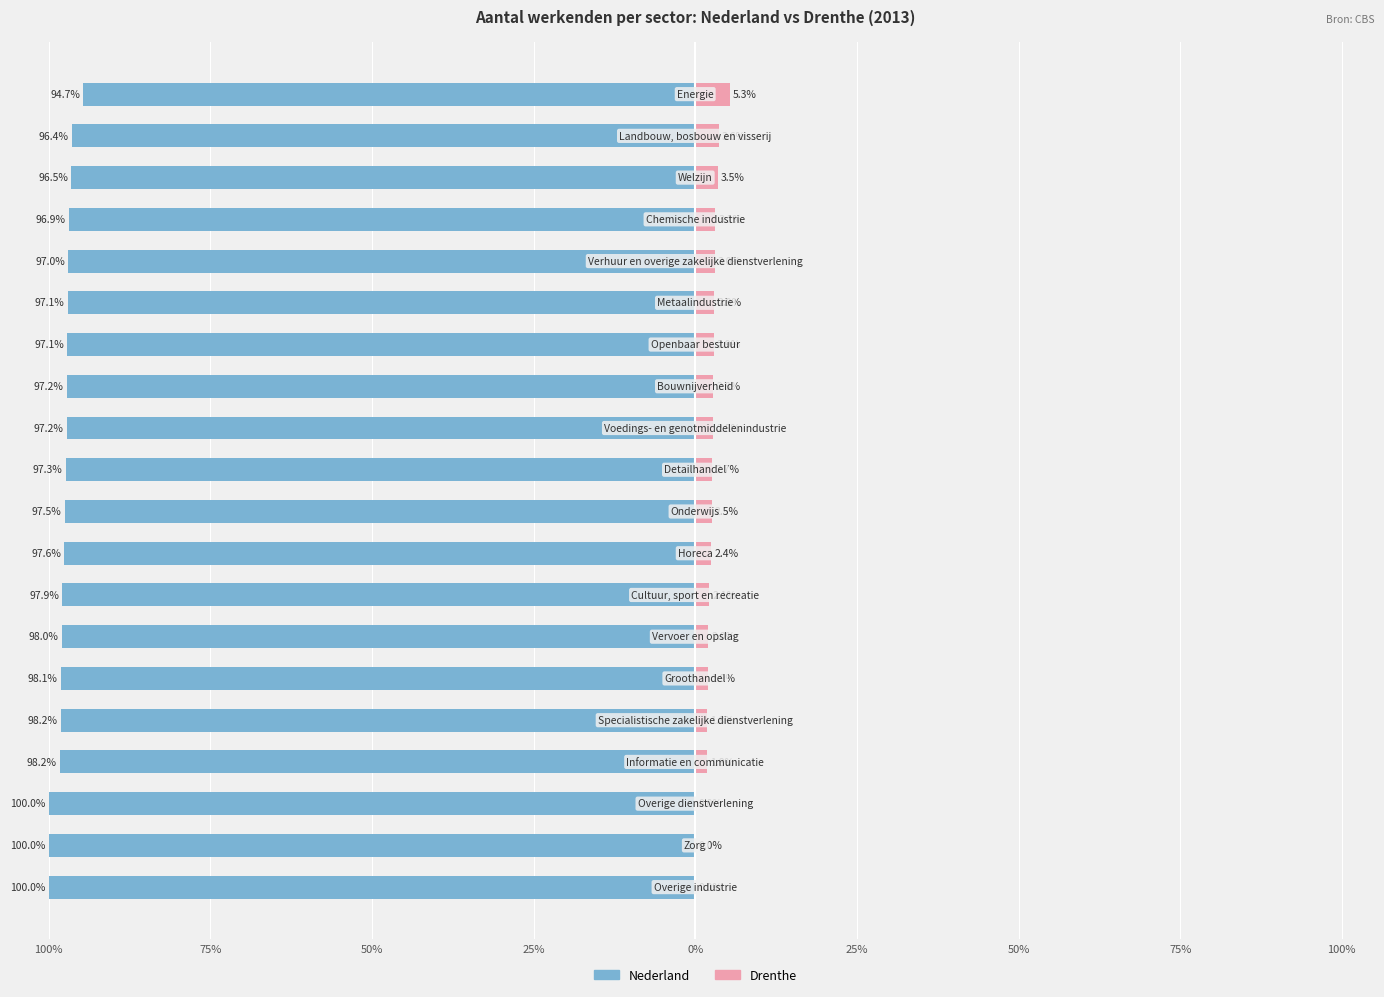

How many bars are there in each group?

2